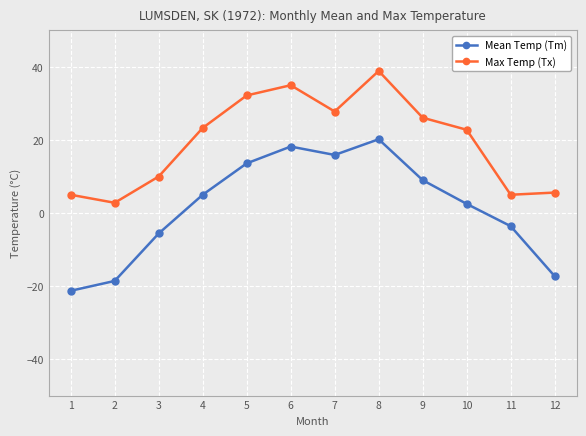

Which series has the widest spread of values?

Mean Temp (Tm)